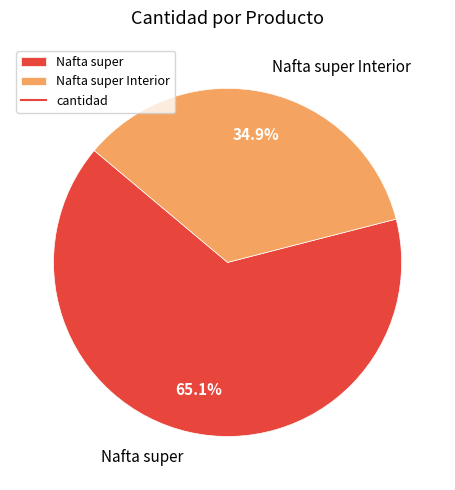

Does Nafta super represent more than half of the total?

Yes